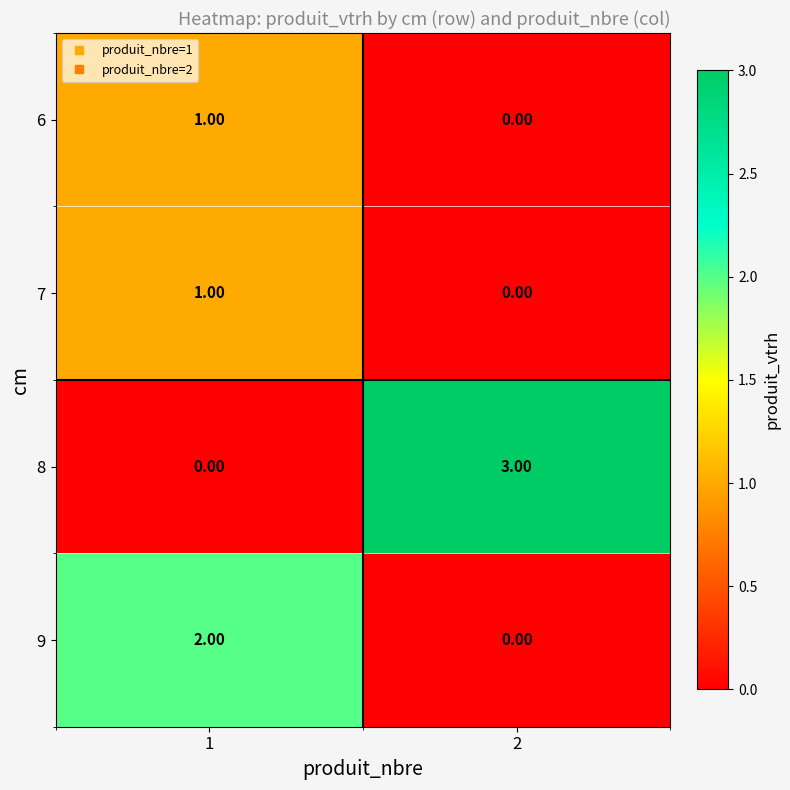

What is the total value across all series at 1?

4